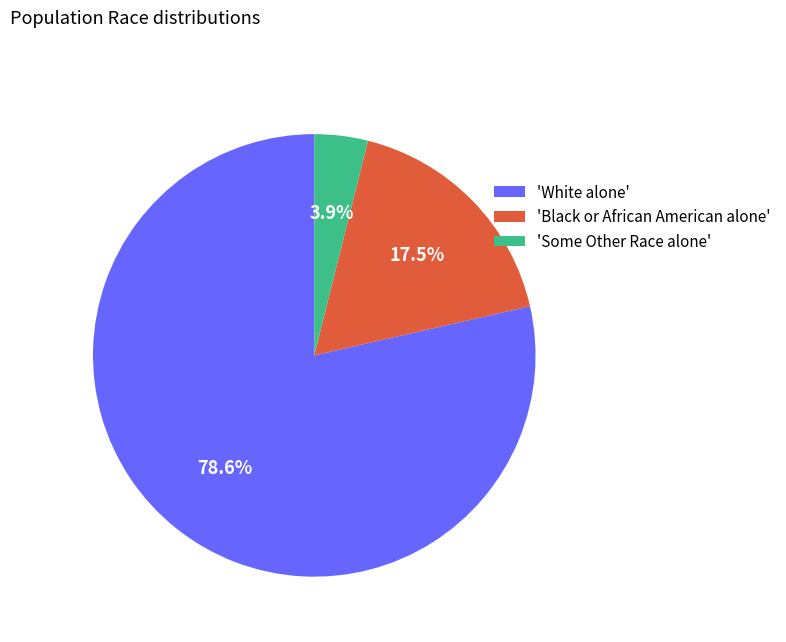

Which slice is the largest?

'White alone'